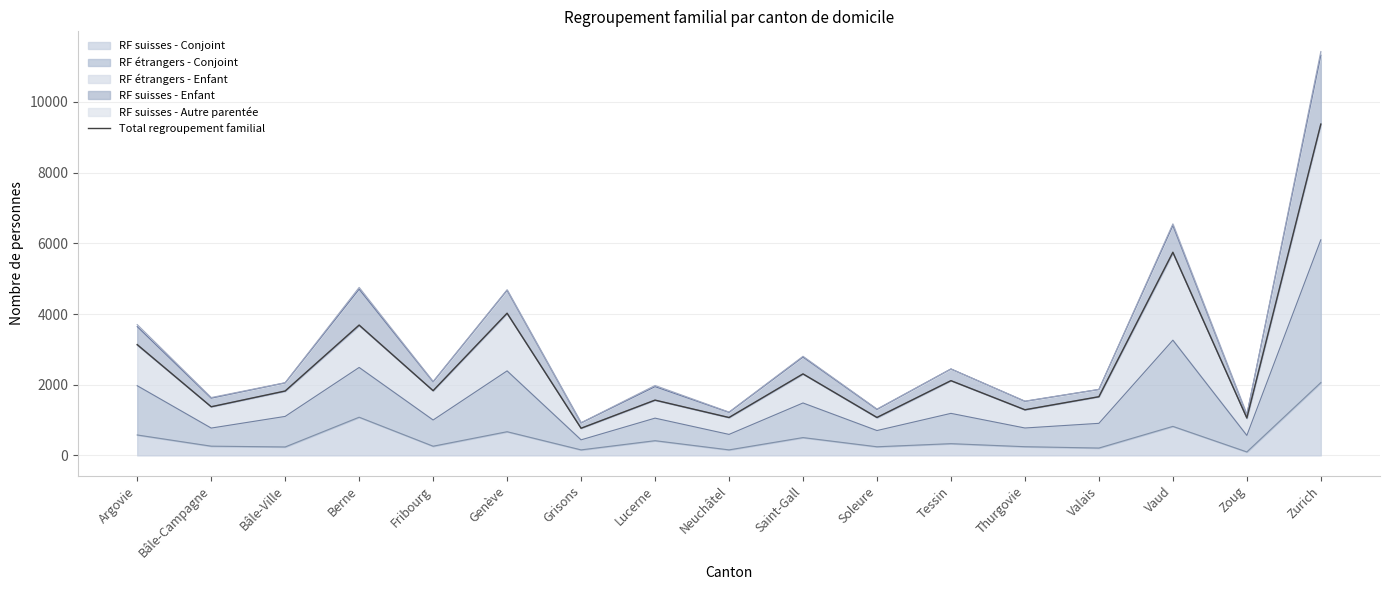

What position from the right is Fribourg?

13